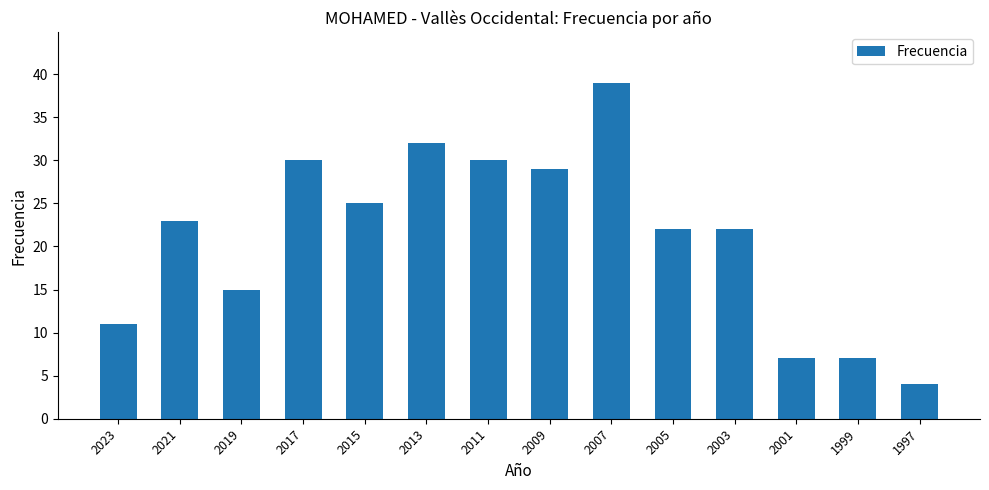

Reading left to right, transcribe all the data shown in this chart.

2023=11	2021=23	2019=15	2017=30	2015=25	2013=32	2011=30	2009=29	2007=39	2005=22	2003=22	2001=7	1999=7	1997=4